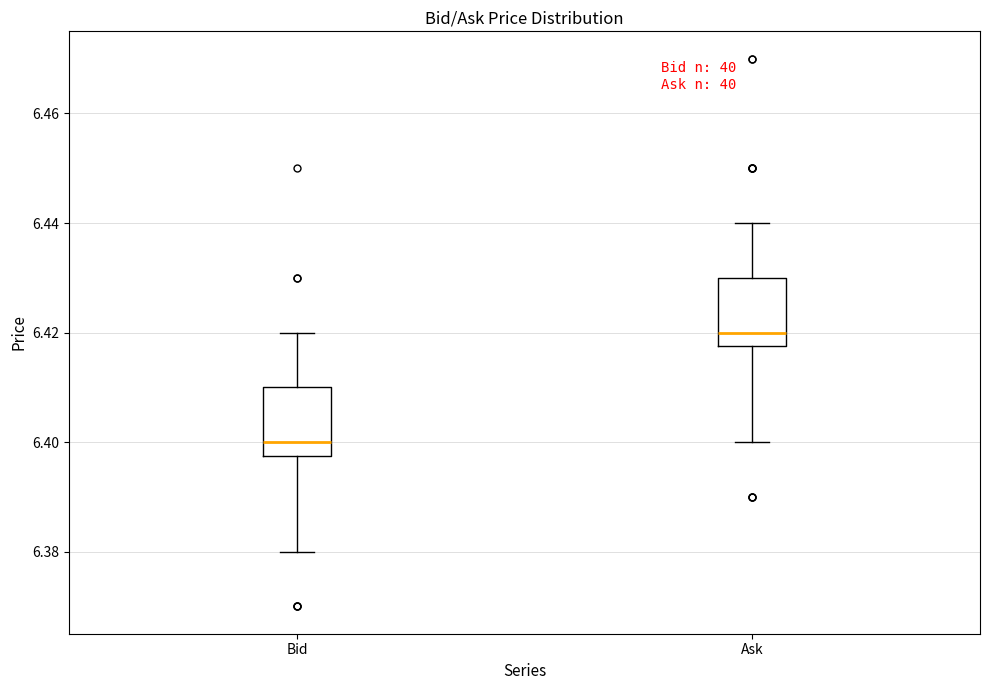

Reading left to right, read every box against the y-axis: the position of its median line, the range the box covers, and the ends of its whiskers. The values are not printed on the chart, so give them approximately, as read against the axis.

Bid: median 6.400, box 6.398 to 6.410, whiskers 6.380 to 6.420
Ask: median 6.420, box 6.418 to 6.430, whiskers 6.400 to 6.440